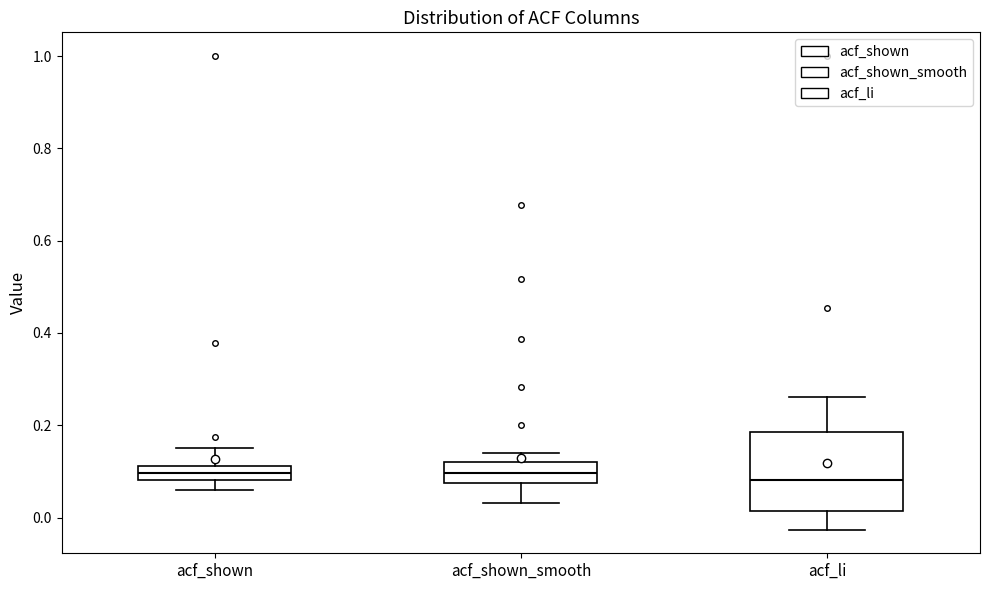

Where does the median line of the box for acf_shown_smooth sit on the y-axis? The values are not printed on the chart, so give them approximately, as read against the axis.

0.10